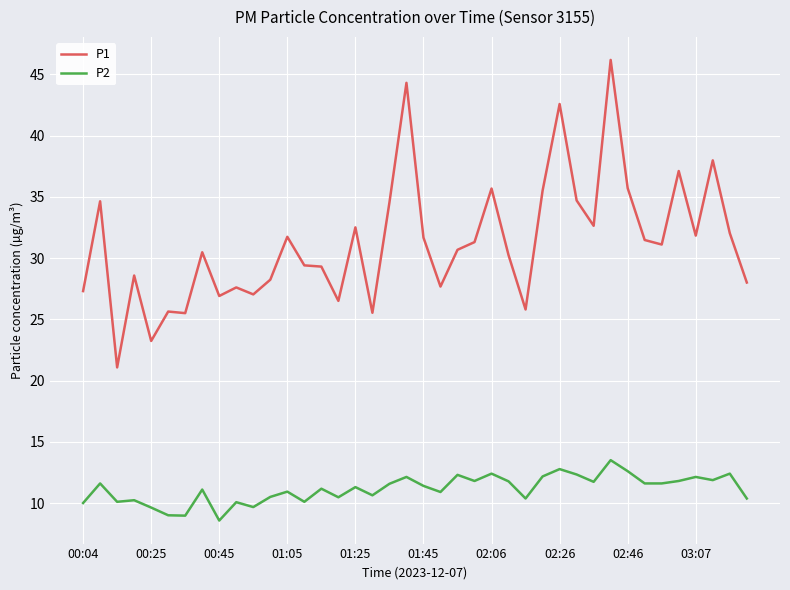

True or false: P2 and P1 cross at least once.

False